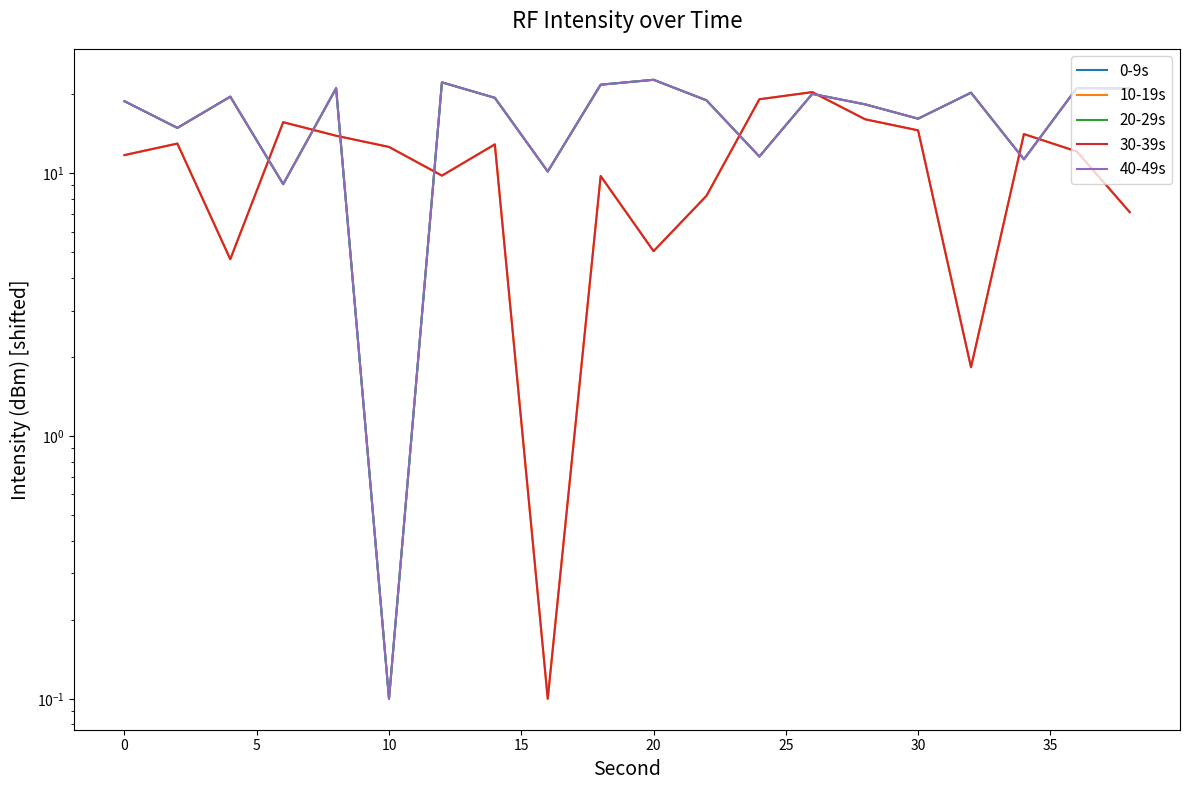

How many interior local valleys does the 10-19s series have?

5